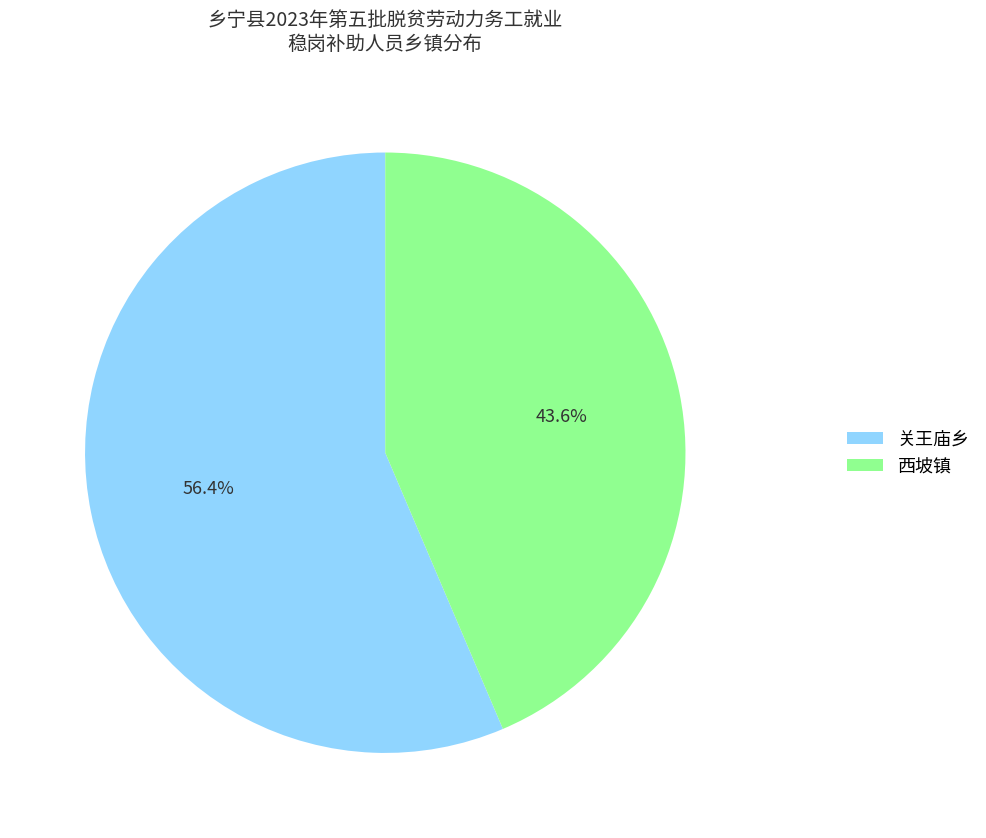

Is the sum of 关王庙乡 and 西坡镇 greater than half?

Yes